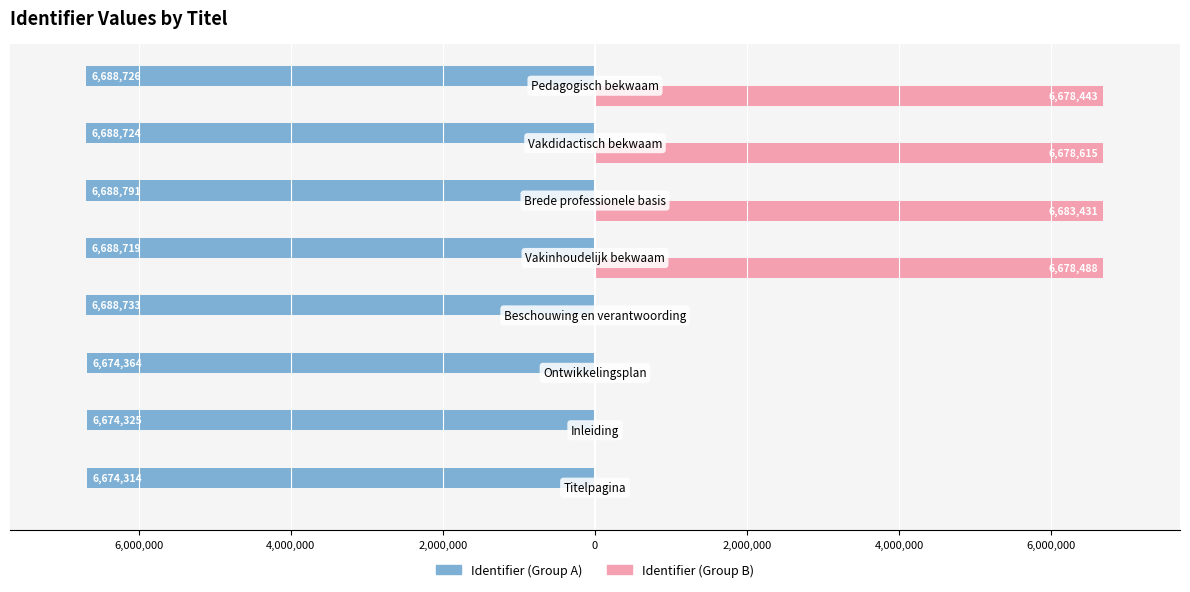

What are all the series names shown in the legend?

Identifier (Group A), Identifier (Group B)